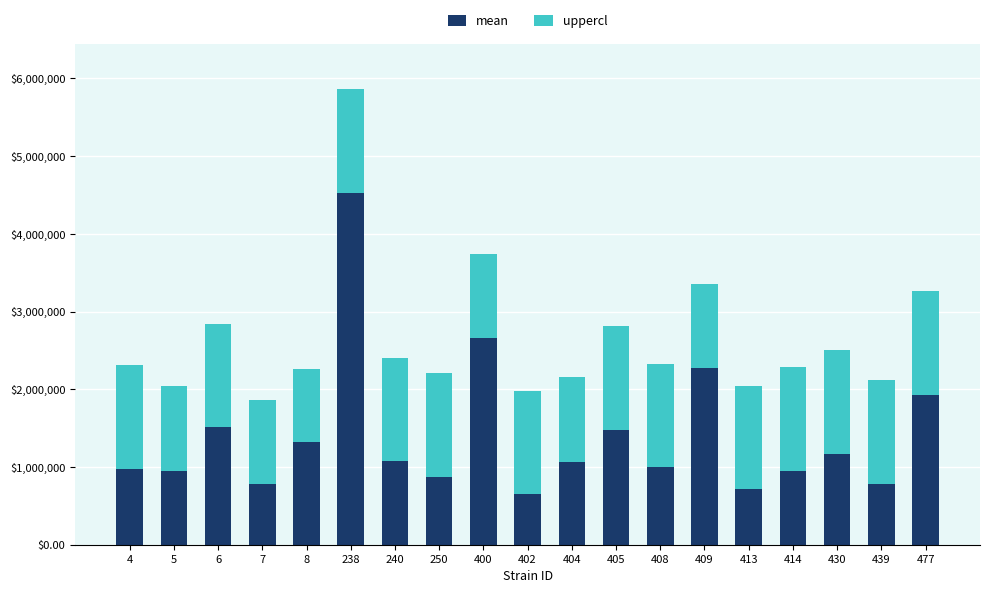

Read the mean value at 400.

2657580.0